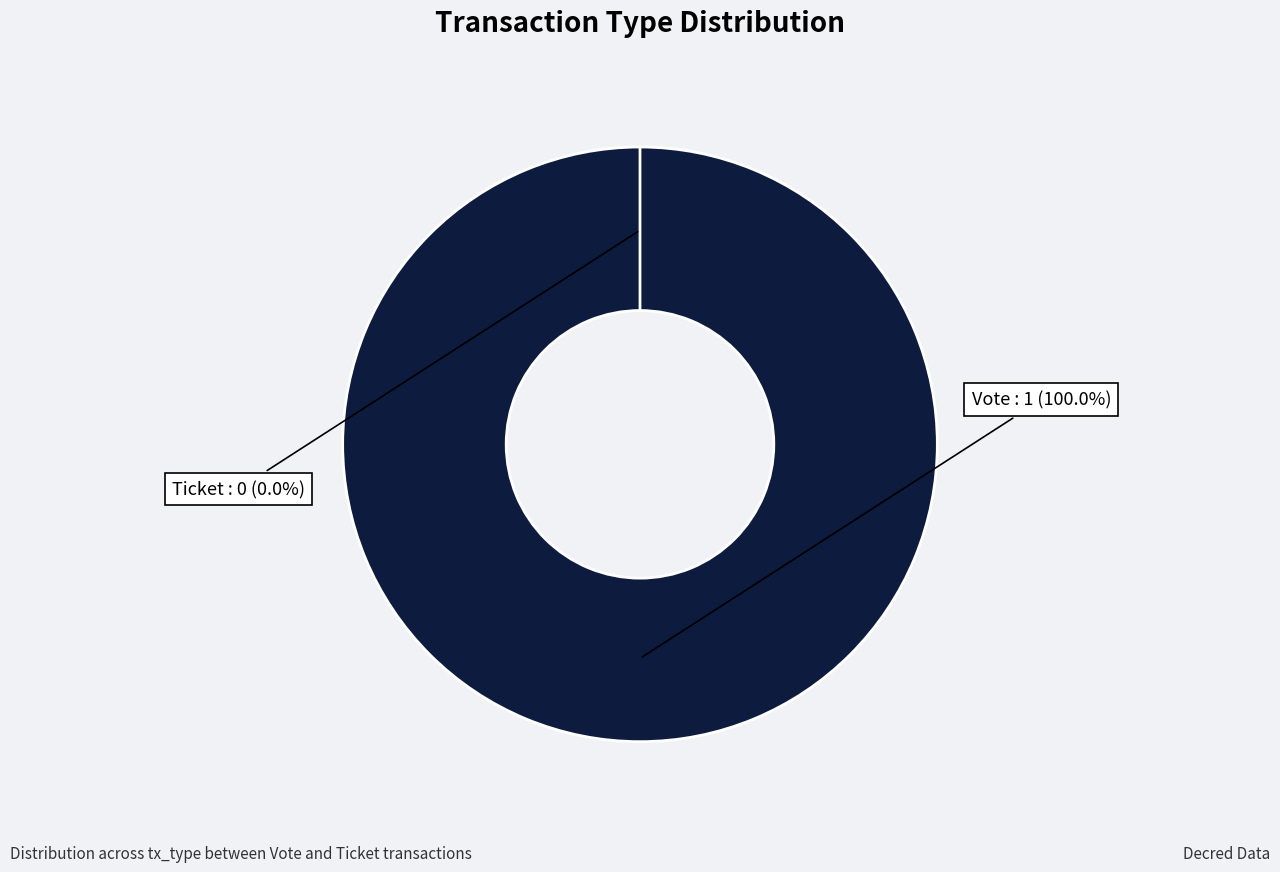

Which slice is the largest?

Vote